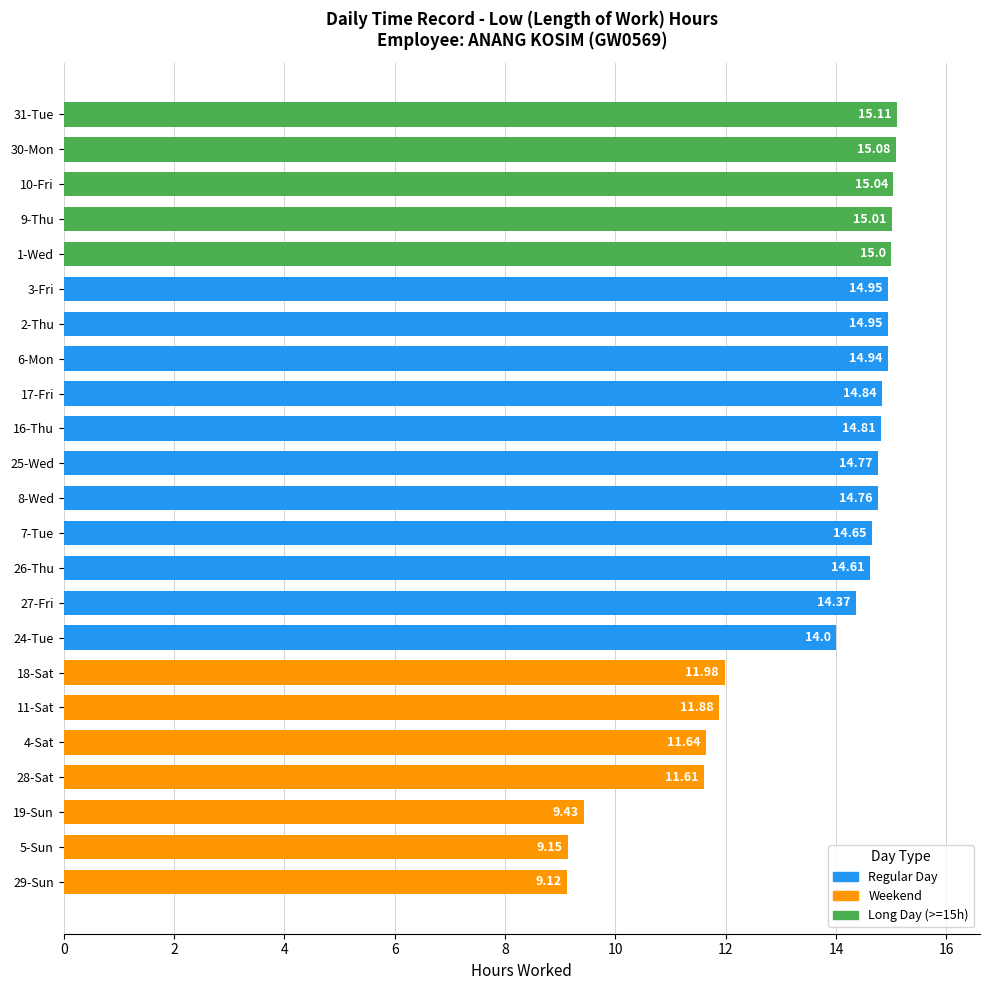

What is the sum of the values at 30-Mon and 26-Thu?

29.7